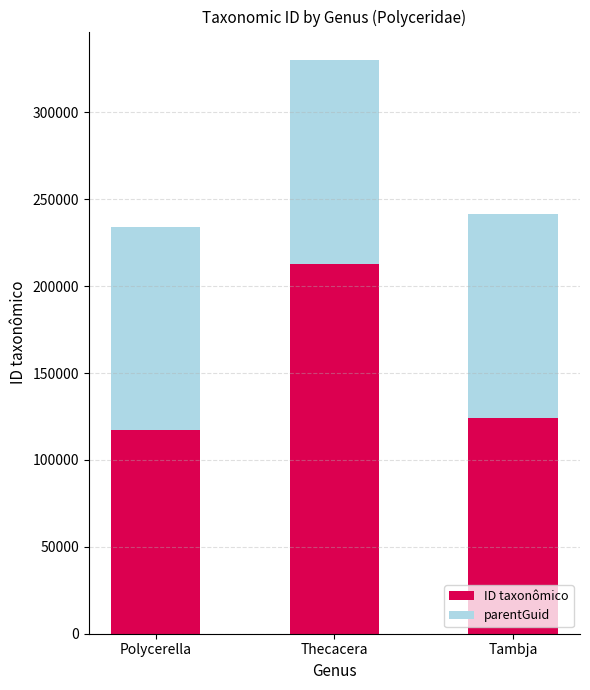

The ID taxonômico series shows 47546 at Thecacera. True or false?

False